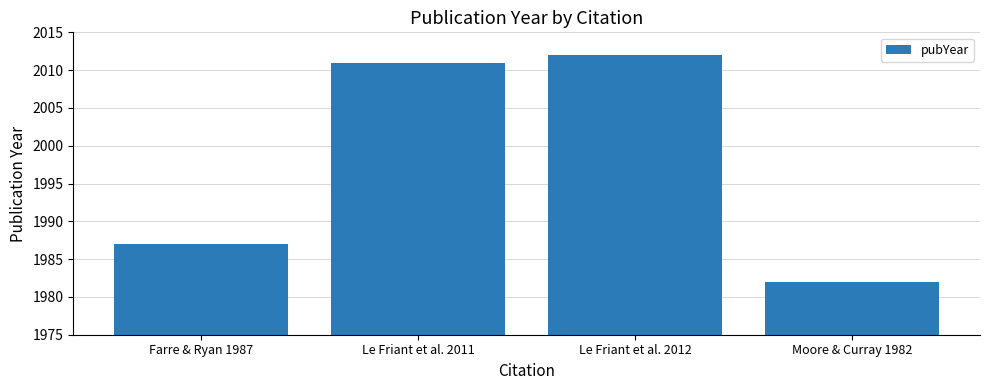

What value does the data have at Moore & Curray 1982?

1982